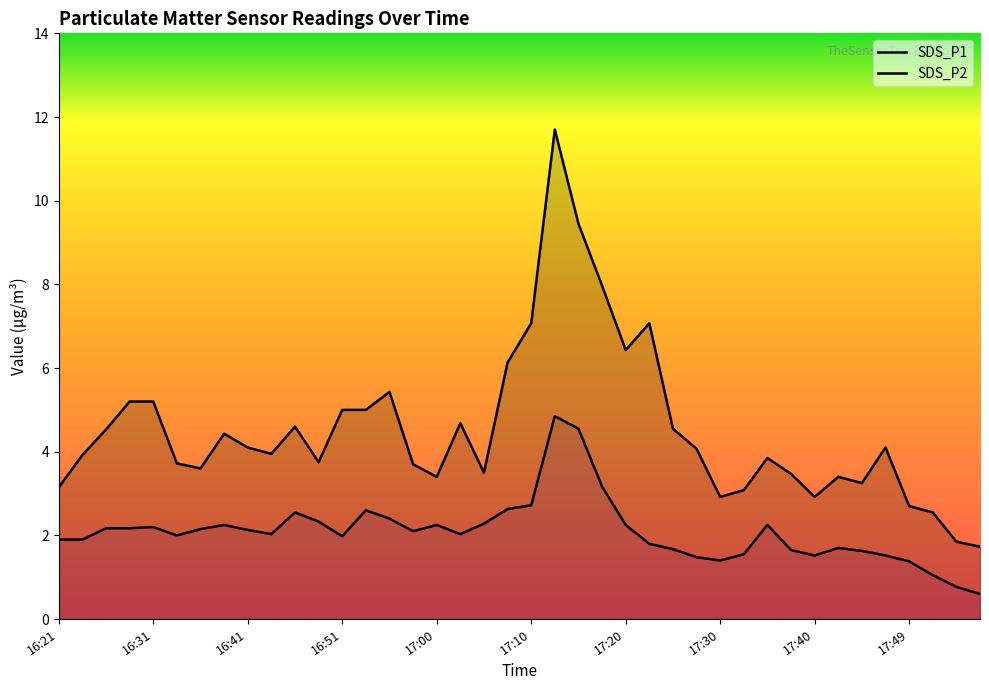

The SDS_P2 series shows 3.8 at 17:30. True or false?

False